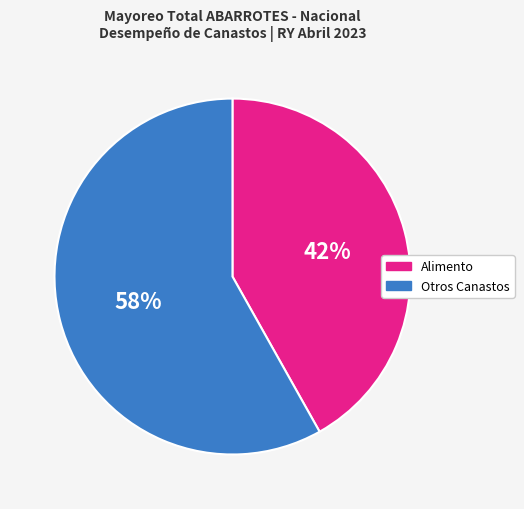

Which slice is the smallest?

Alimento